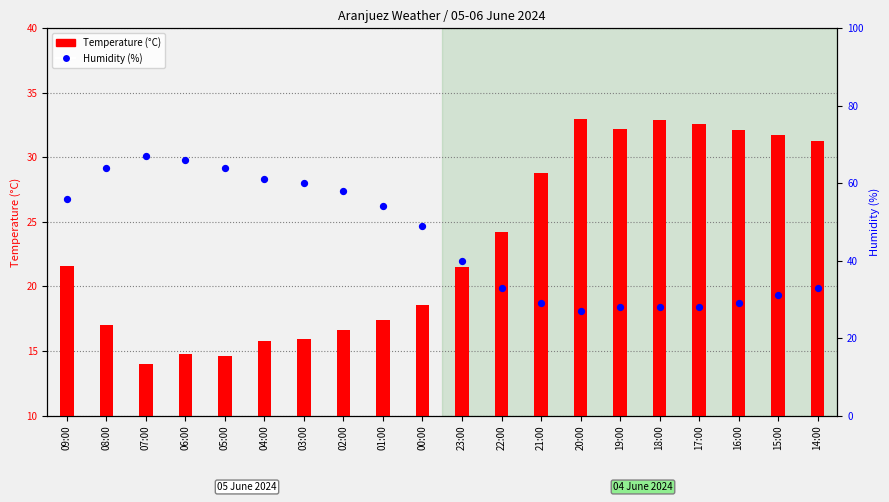

At how many categories does at least one series exceed 11?

20